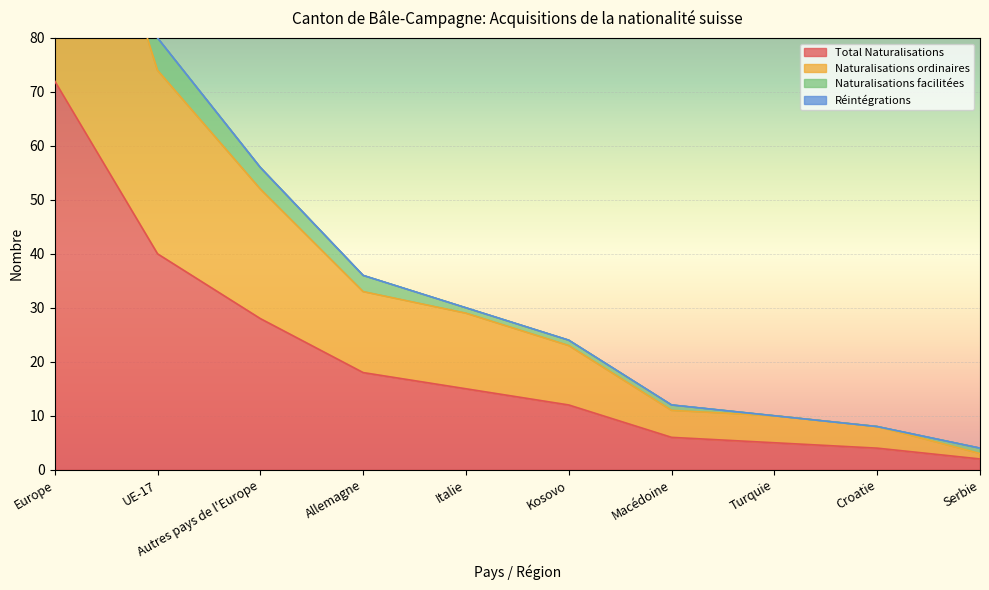

What is the difference between the maximum and second lowest values in the Naturalisations facilitées series?

136